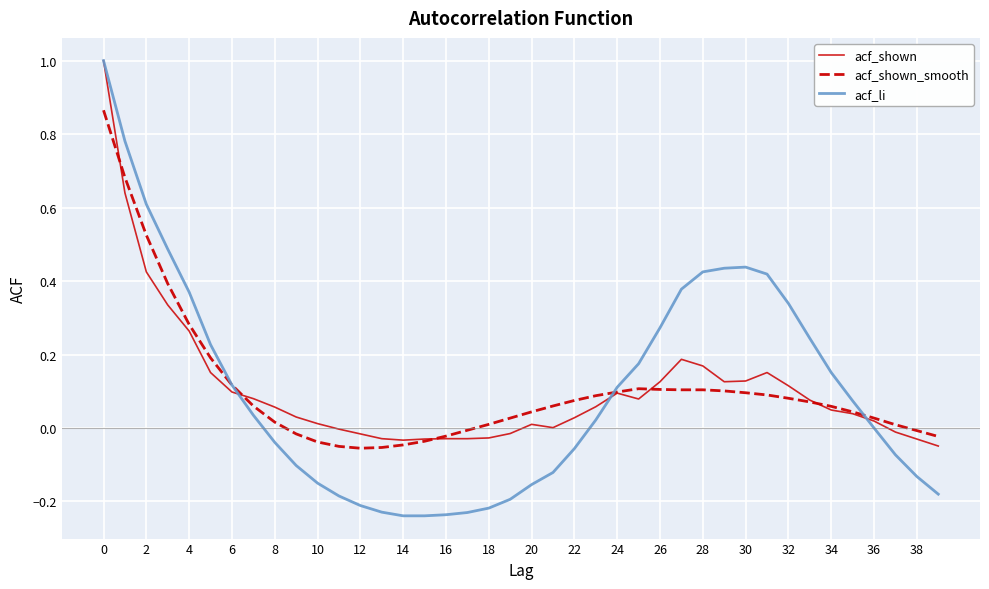

Which series has the largest range (max minus min)?

acf_li